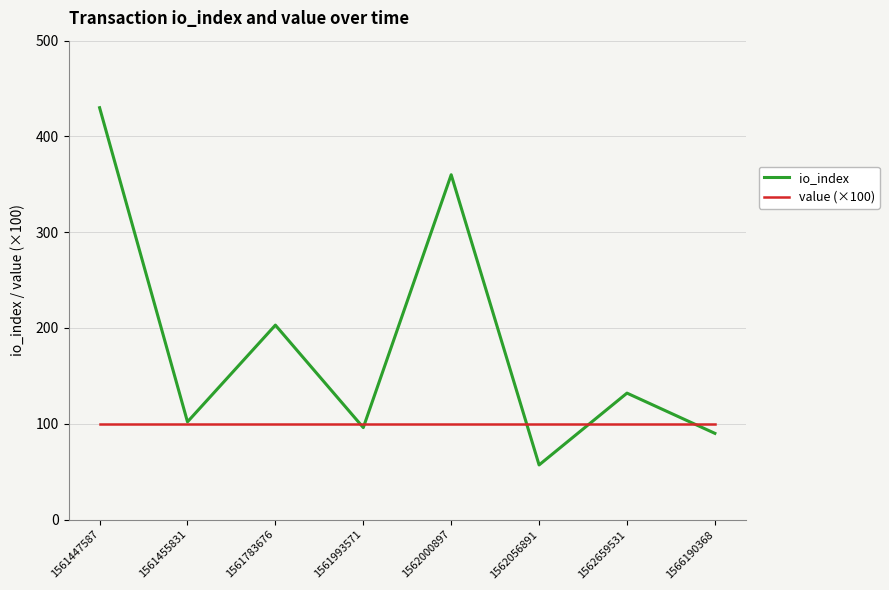

What is the greatest value displayed?

430